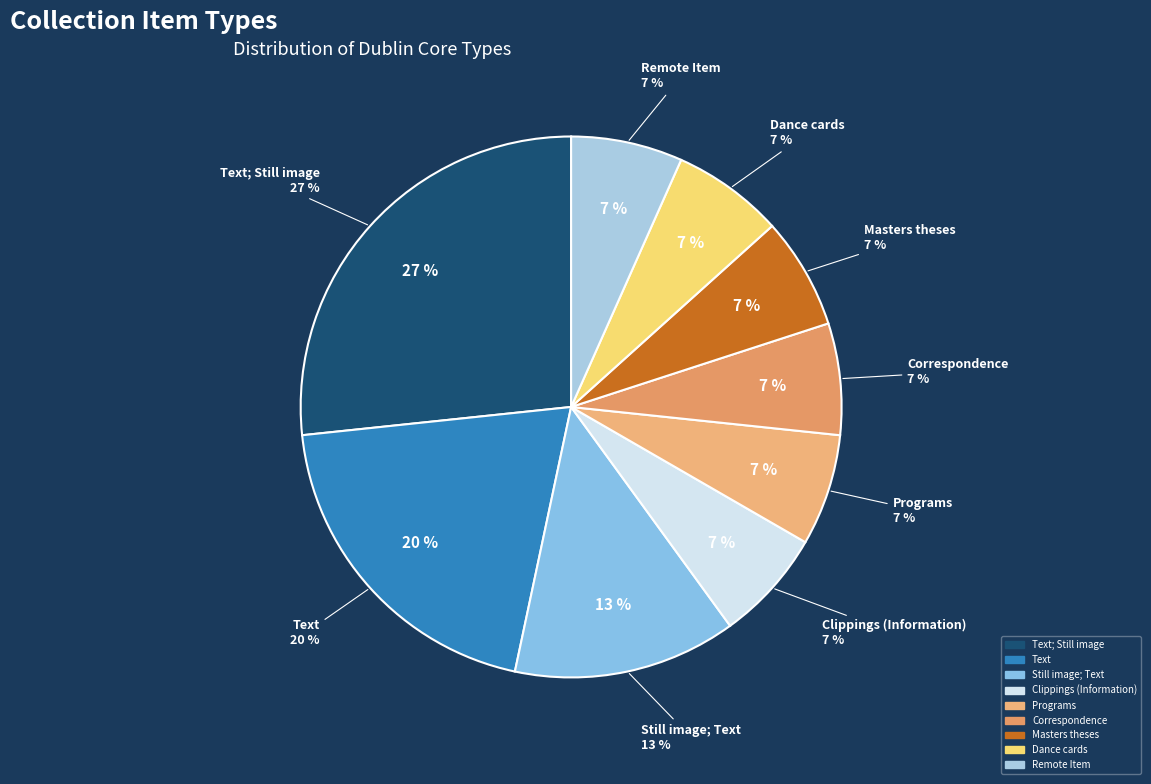

To the nearest percent, what is the combined percentage of Masters theses and Programs?

13%